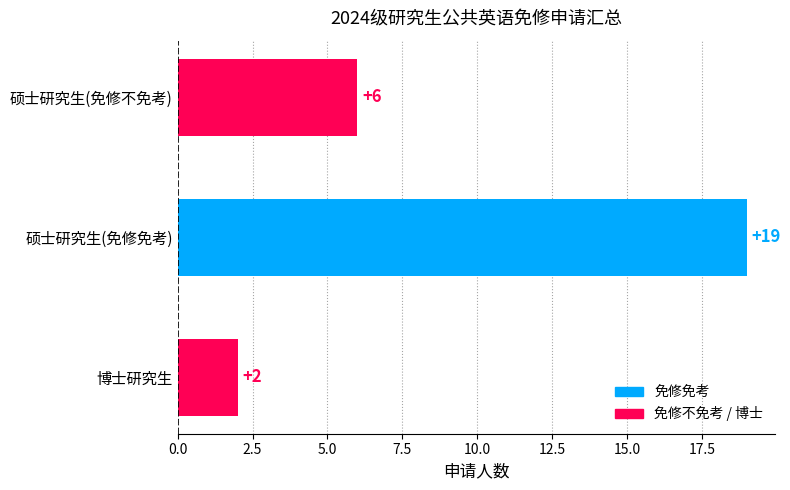

How many bars are there in total?

3